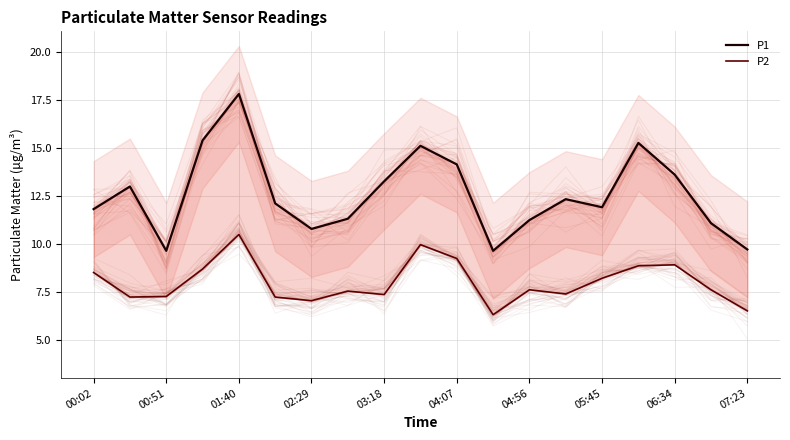

True or false: P2 has a value of 3.9 at 04:56.

False